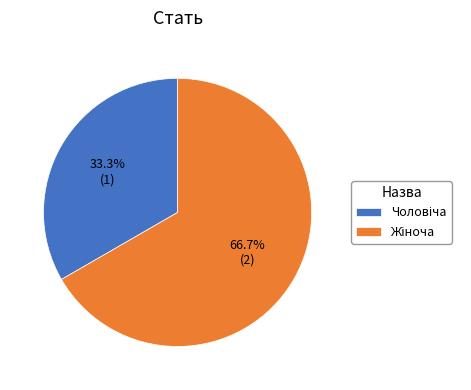

Is there any slice that represents more than half of the pie?

Yes